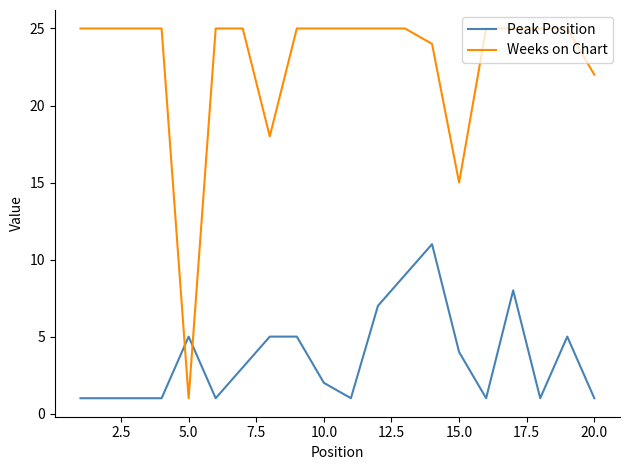

What is the maximum value shown in the chart?

25